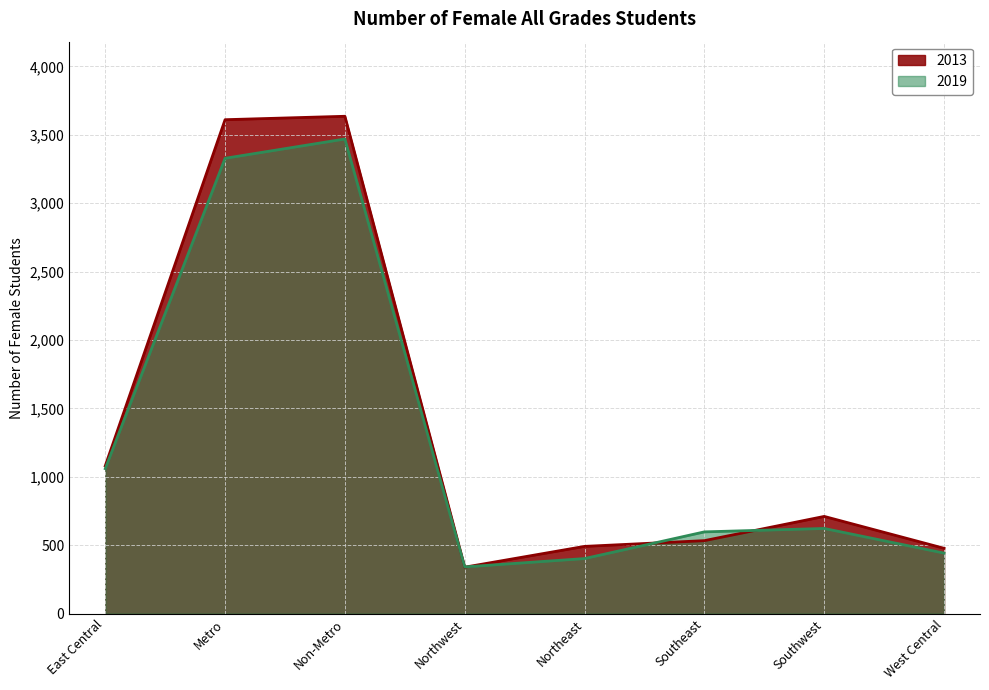

Reading left to right, list all the values displayed in this chart.

2013: 1080	3610	3635	340	492	534	711	478
2019: 1060	3328	3469	342	403	598	623	443